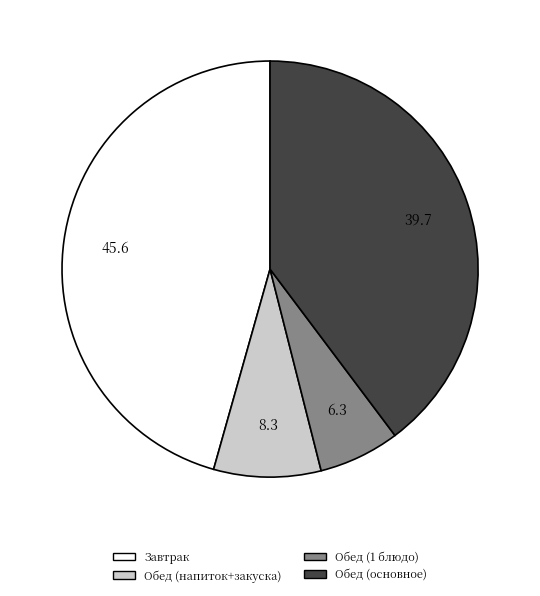

Does any single category account for the majority?

No